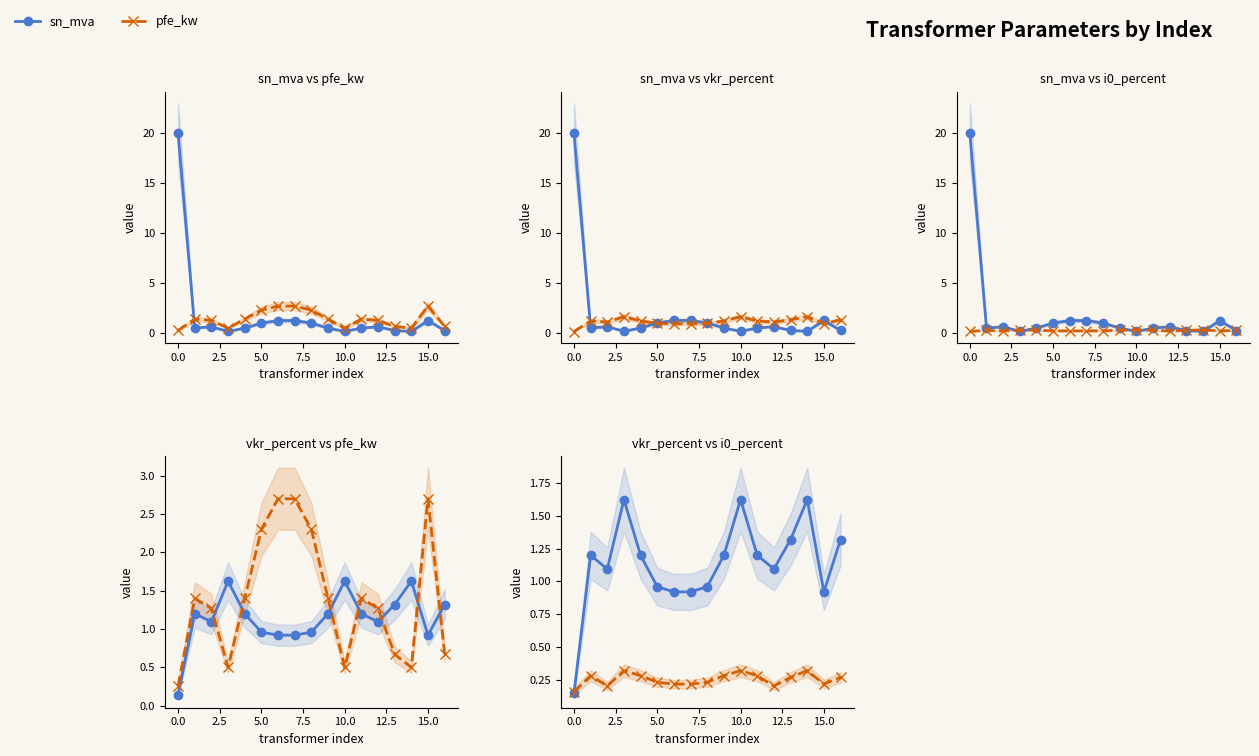

Rank the series by their average value, from lowest to highest.

i0_percent, vkr_percent, pfe_kw, sn_mva